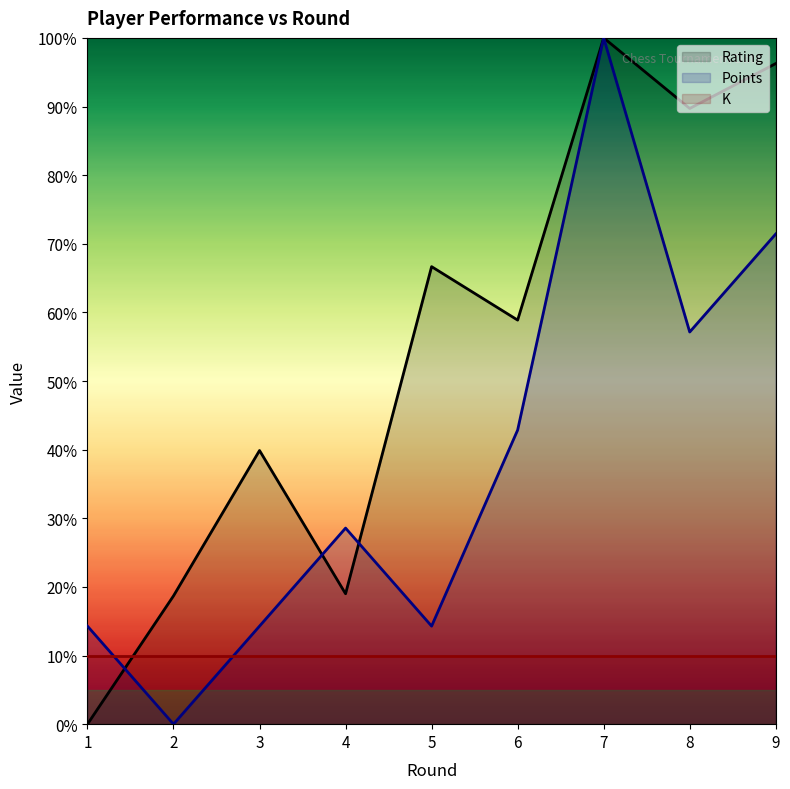

At which label does Rating first exceed 58?

5